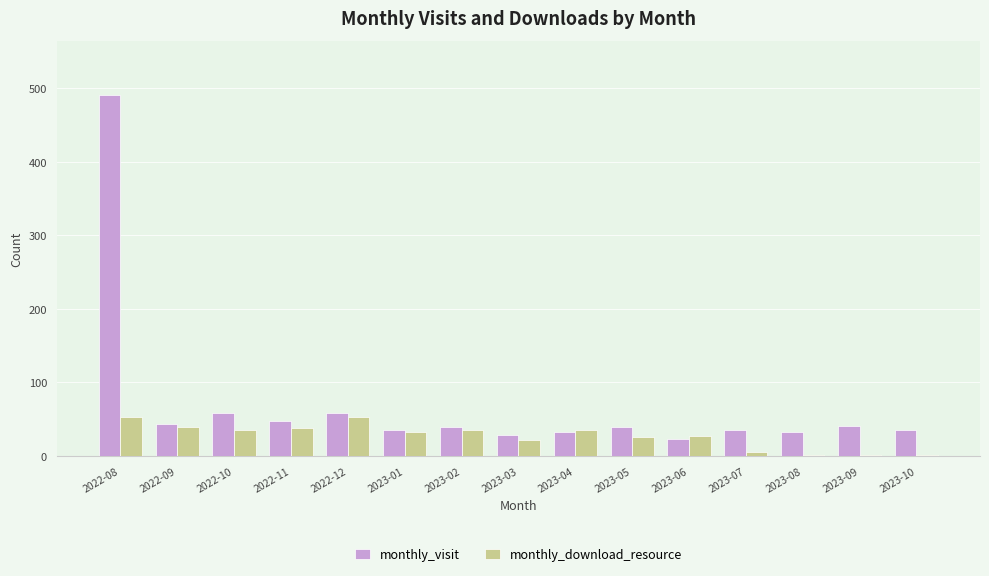

Between 2022-10 and 2023-02, which series saw the biggest shift?

monthly_visit